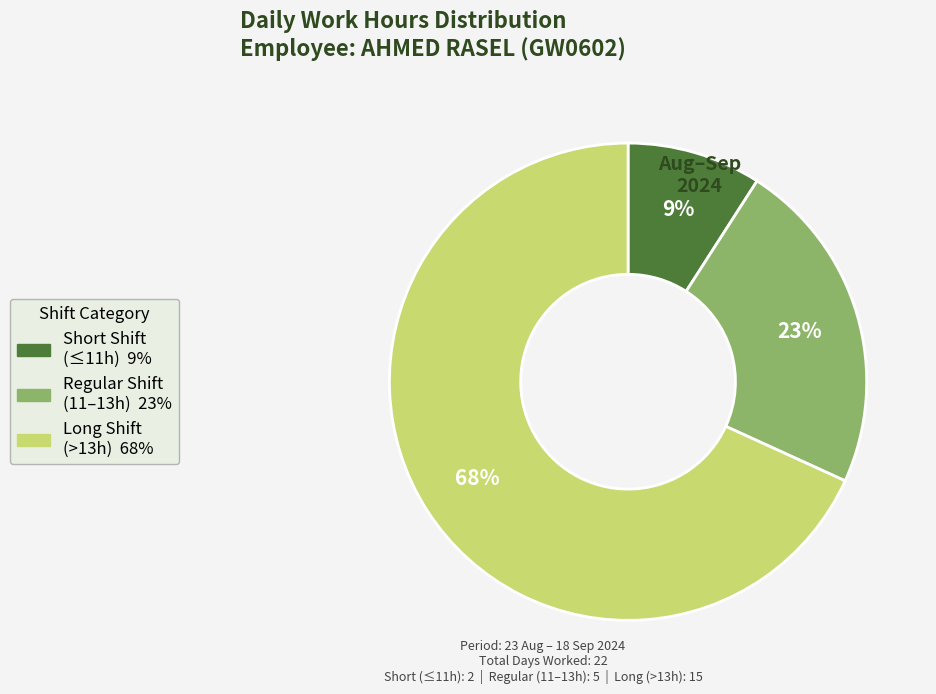

To the nearest percent, what is the average slice percentage?

33%